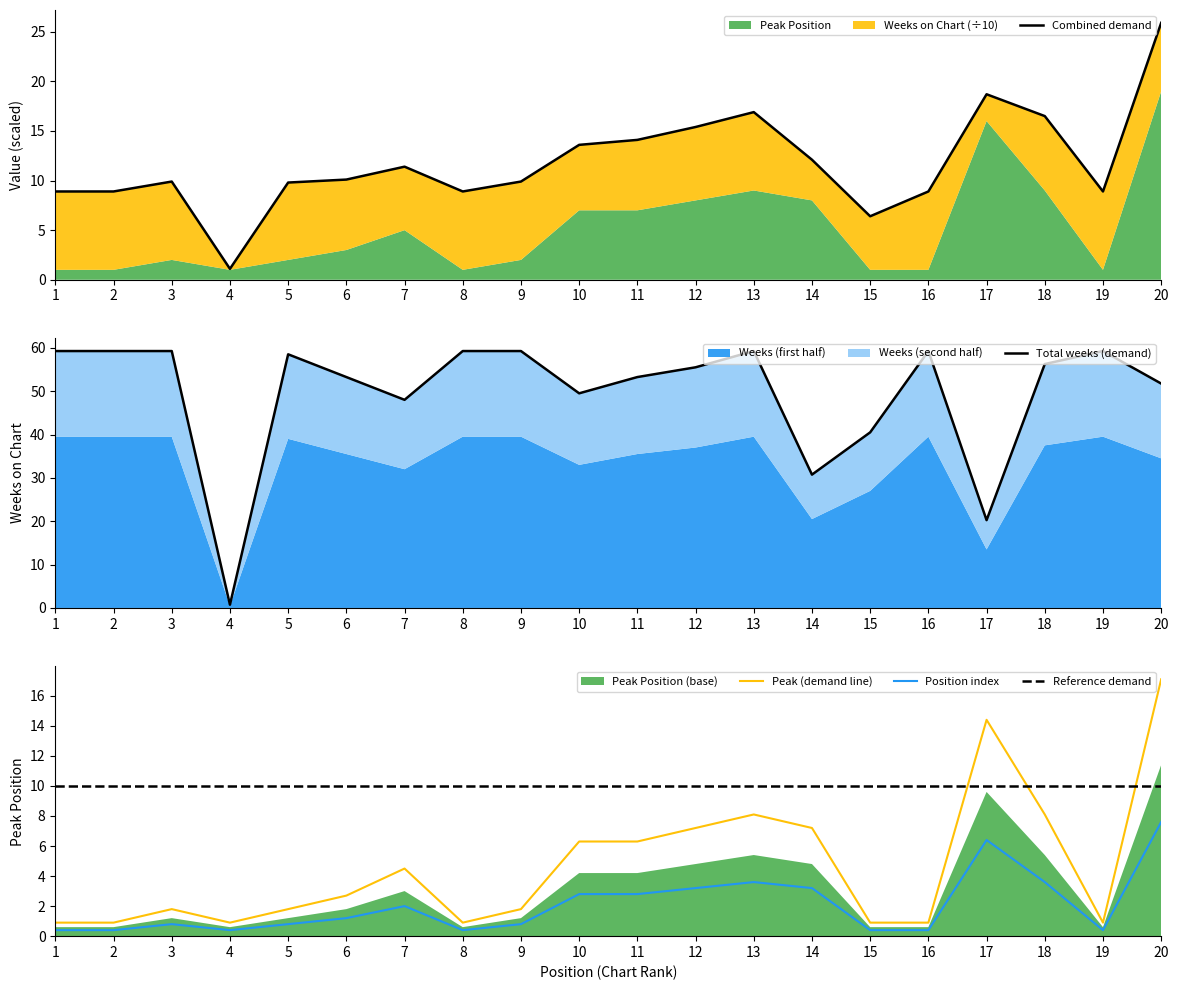

What is the total value across all series at 9?

81.8